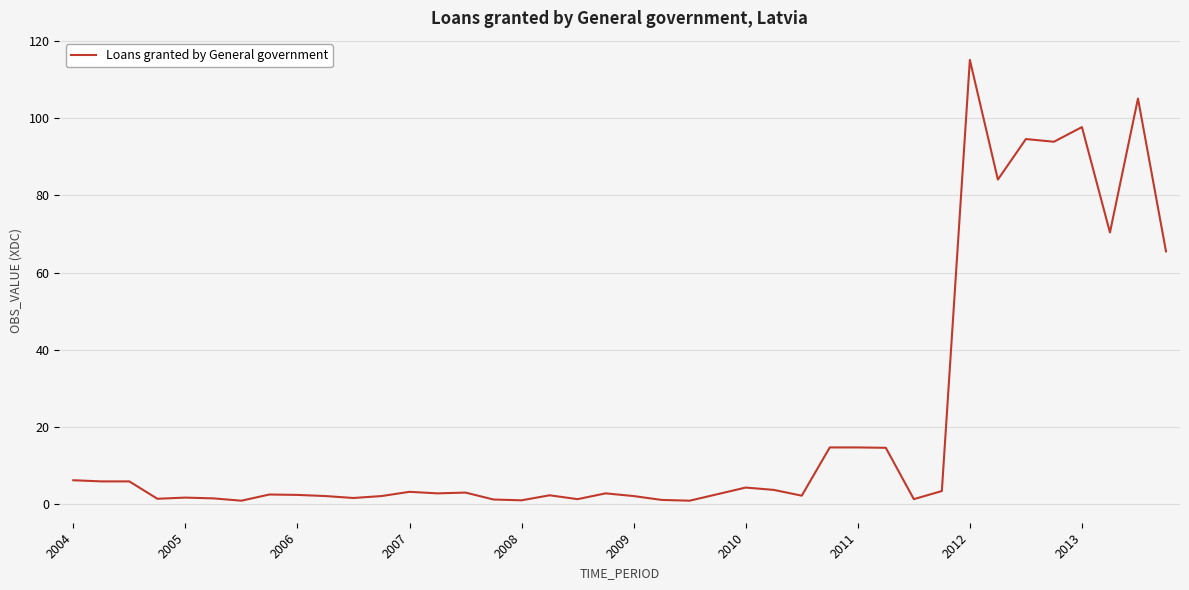

What is the maximum value shown in the chart?

115.1